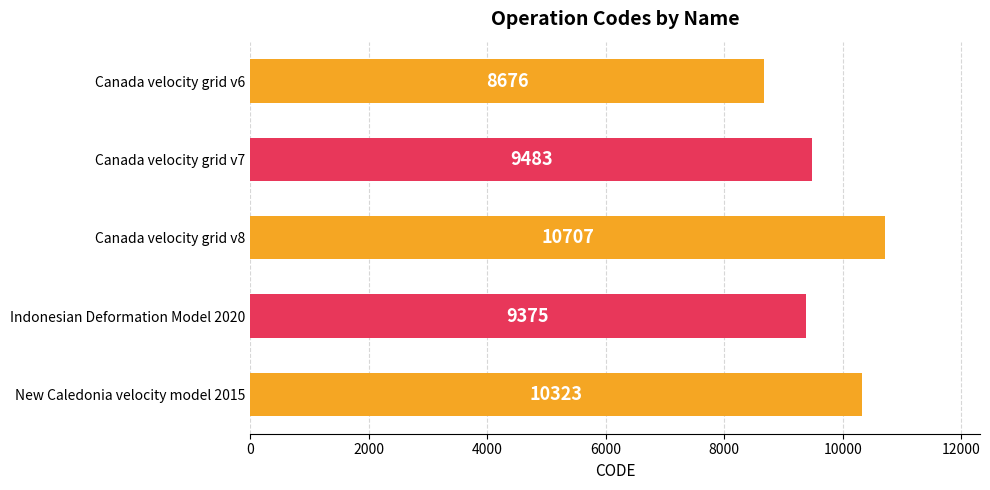

Rank the categories by value from lowest to highest.

Canada velocity grid v6, Indonesian Deformation Model 2020, Canada velocity grid v7, New Caledonia velocity model 2015, Canada velocity grid v8